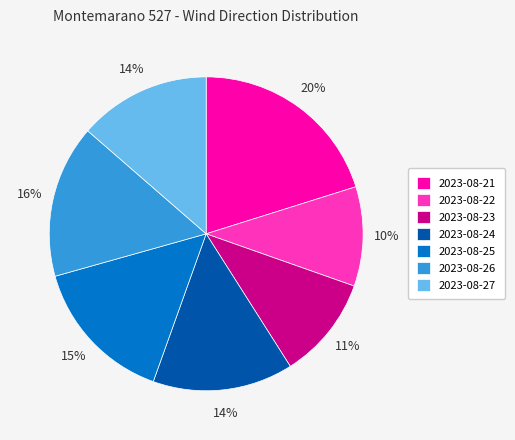

The 2023-08-23 slice represents 1% of the pie. True or false?

False